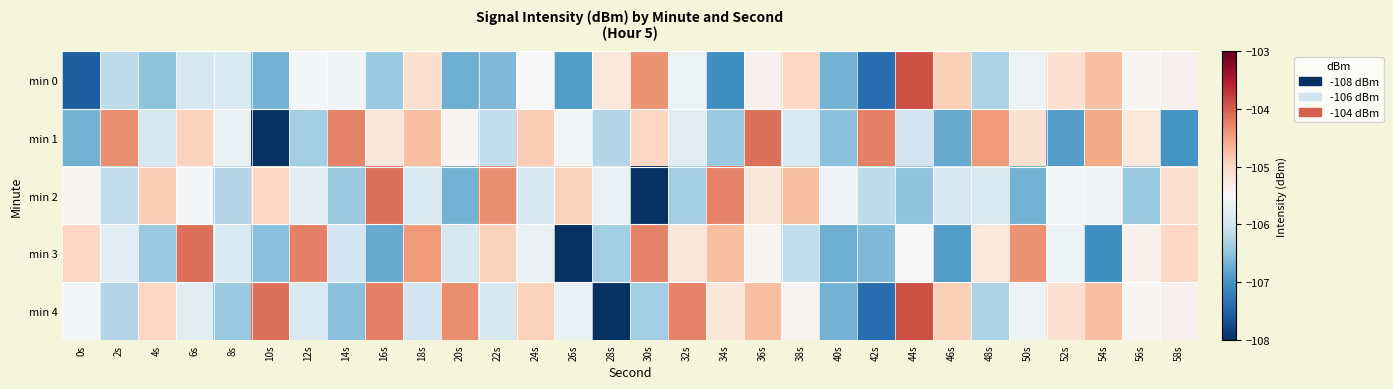

Which series has the largest total across all categories?

min 4